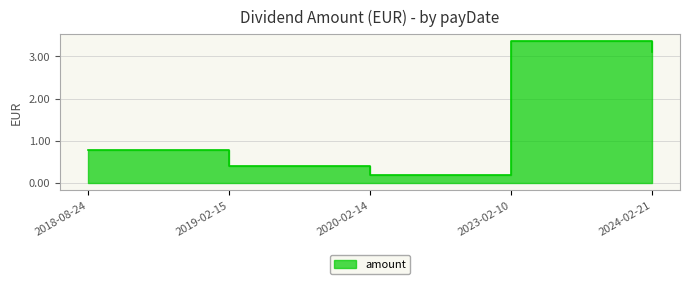

Is it true that the value at 2023-02-10 is 3.4?

True